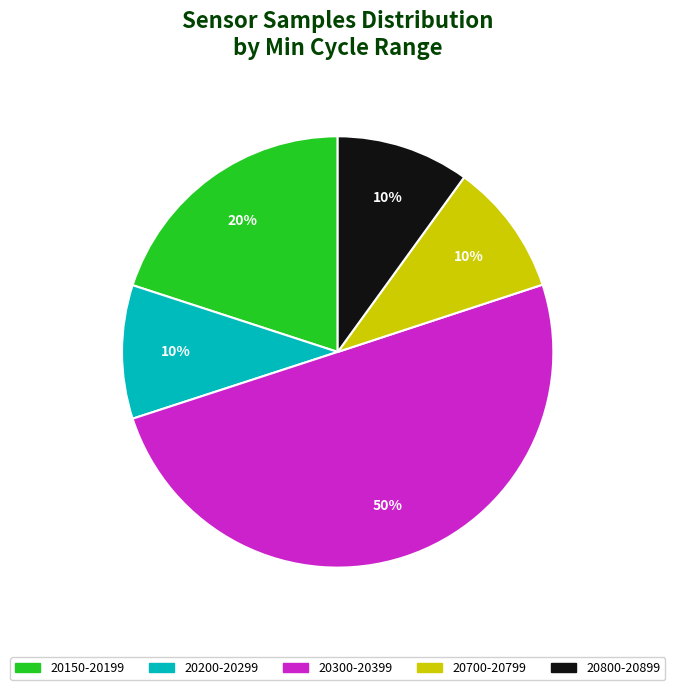

To the nearest percent, what is the average slice percentage?

20%